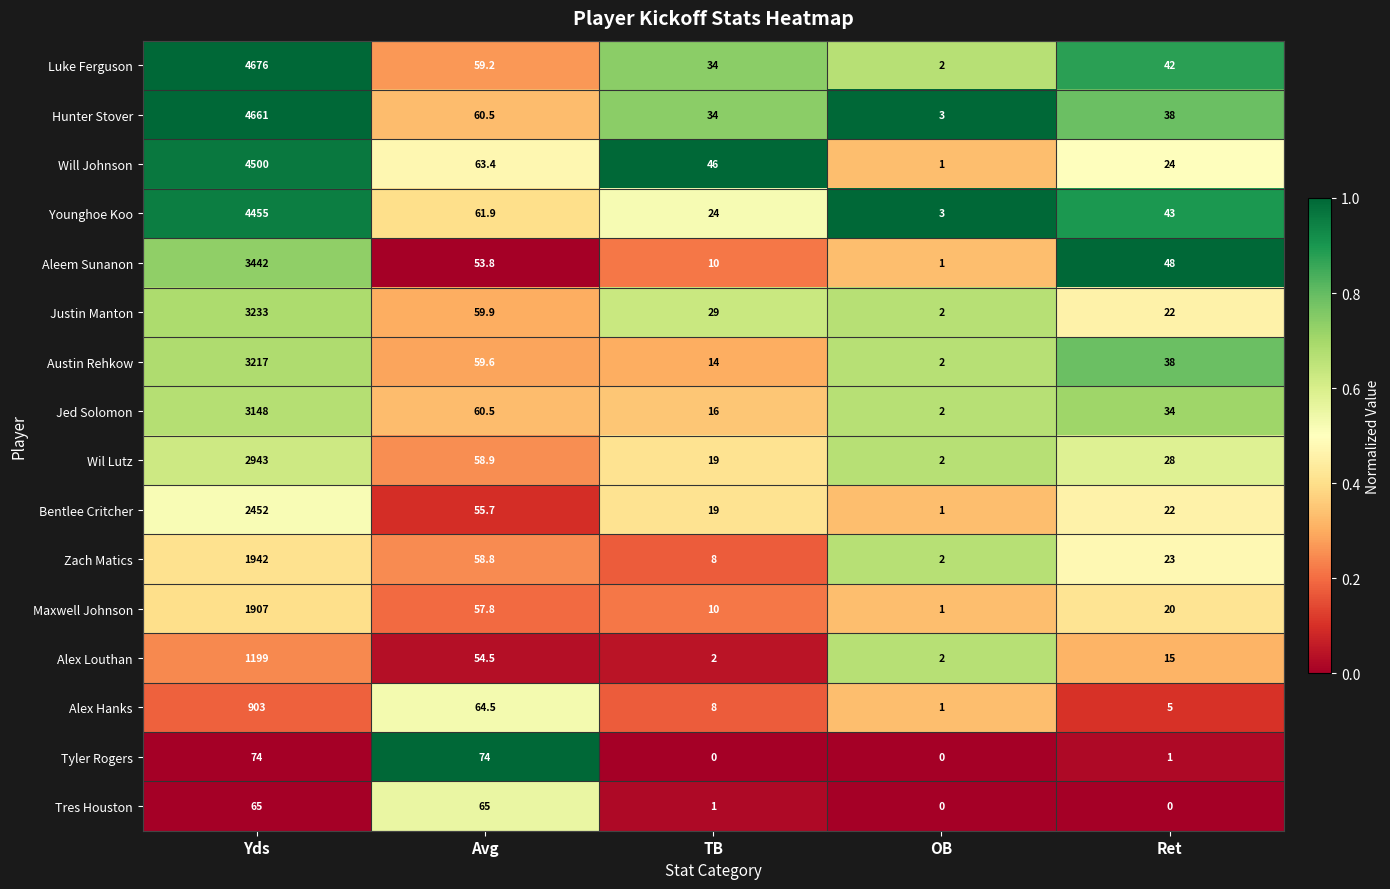

What is the approximate value of Maxwell Johnson at Yds?

1907.0